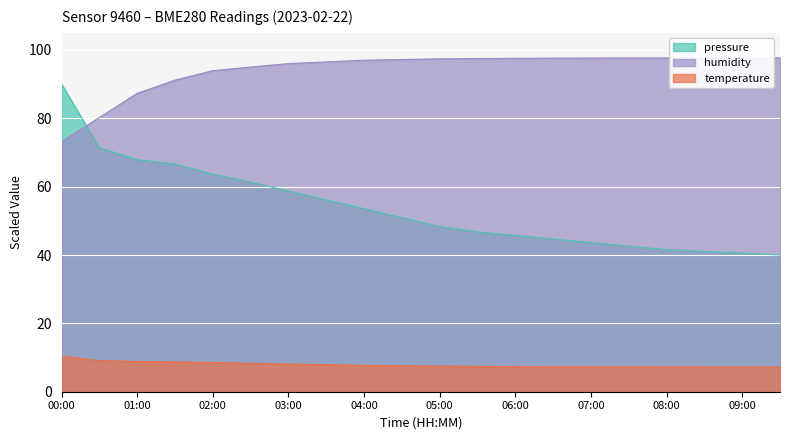

True or false: pressure has more than 0 points higher than both neighbors.

False